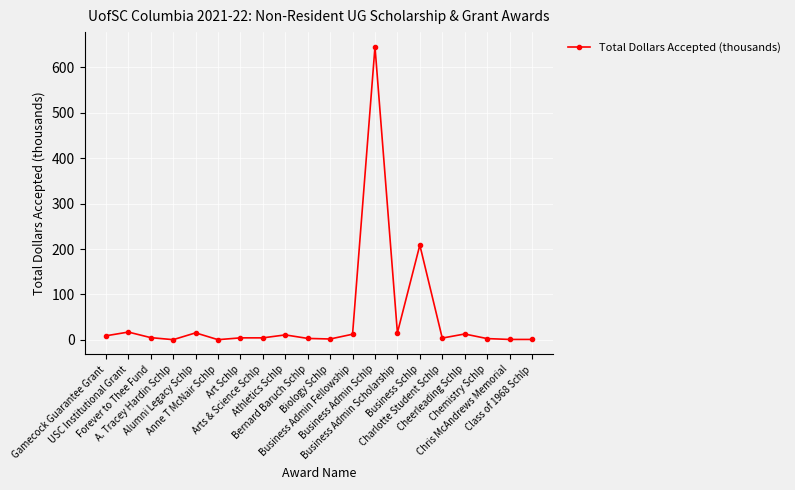

The value at Forever to Thee Fund is 5.0. True or false?

True